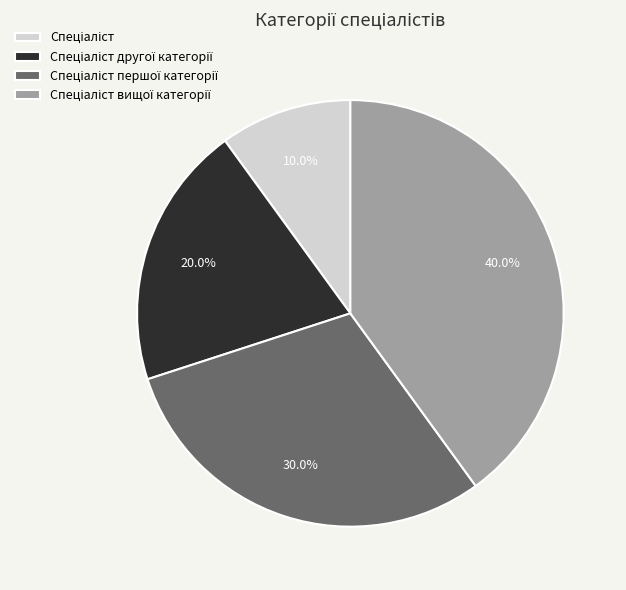

Is there any slice that represents more than half of the pie?

No